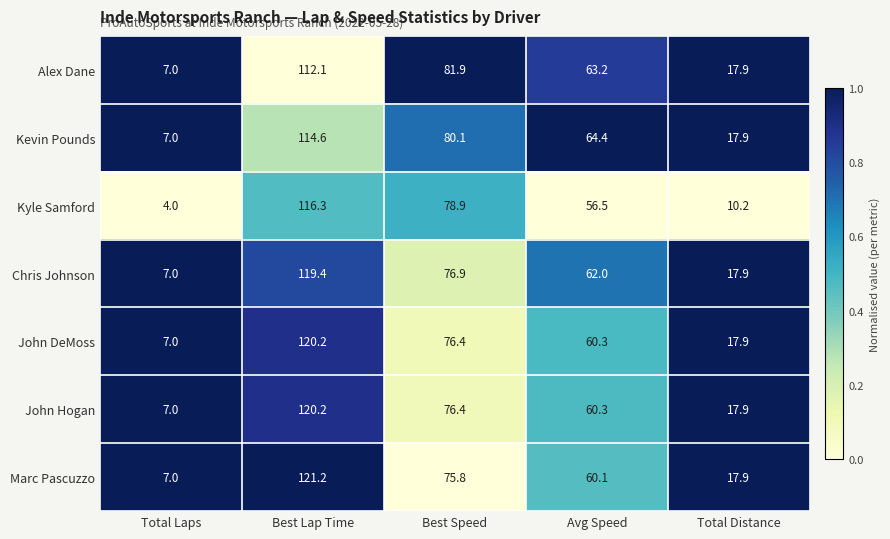

Count the number of data series in this chart.

7